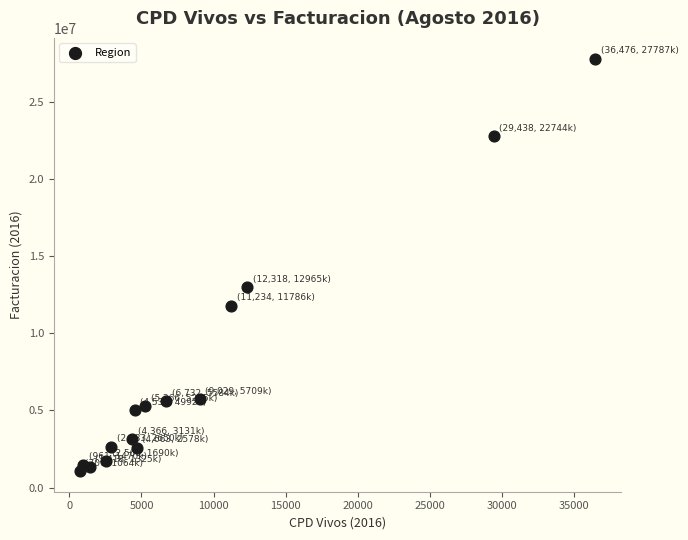

What is the range of X values (max minus min)?

35770.0